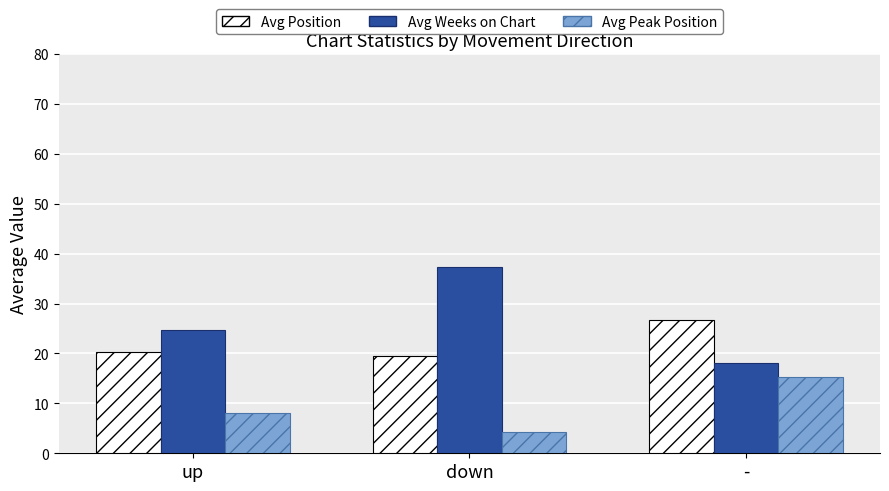

What is the sum of all Avg Peak Position values?

27.6